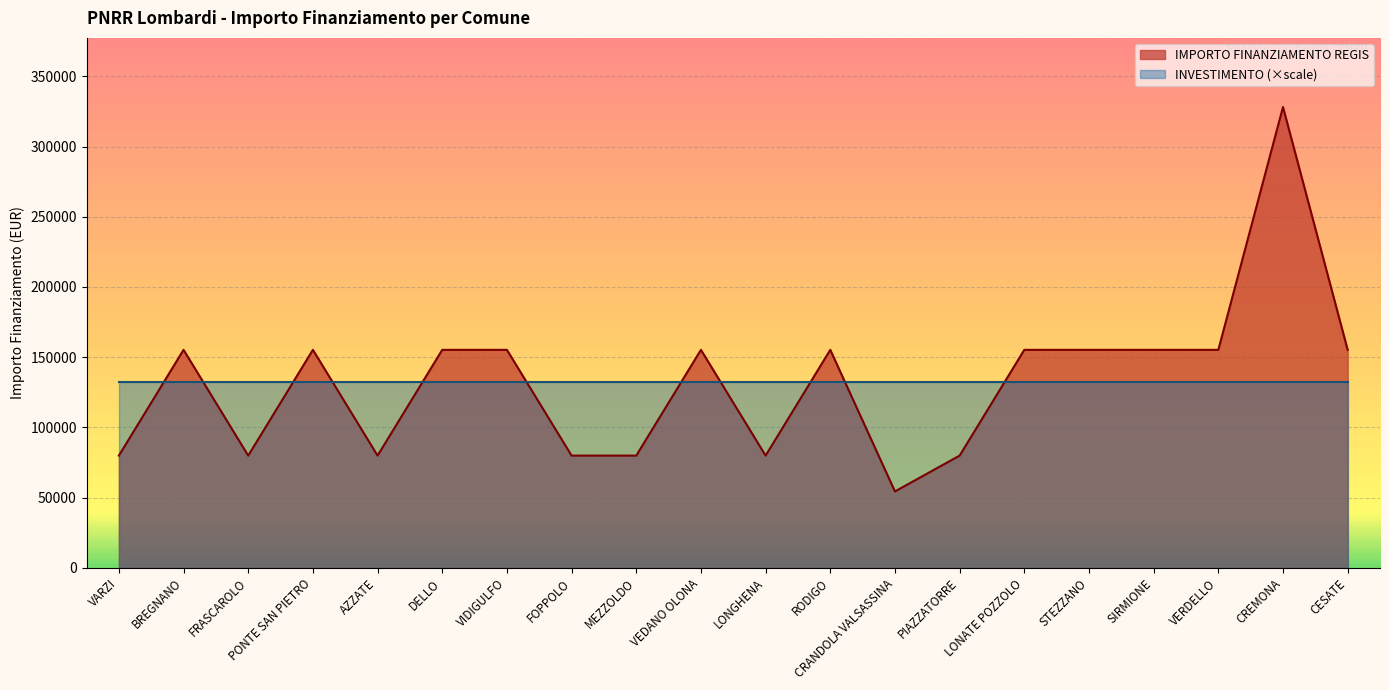

Does the chart display data point markers on the line(s)?

No